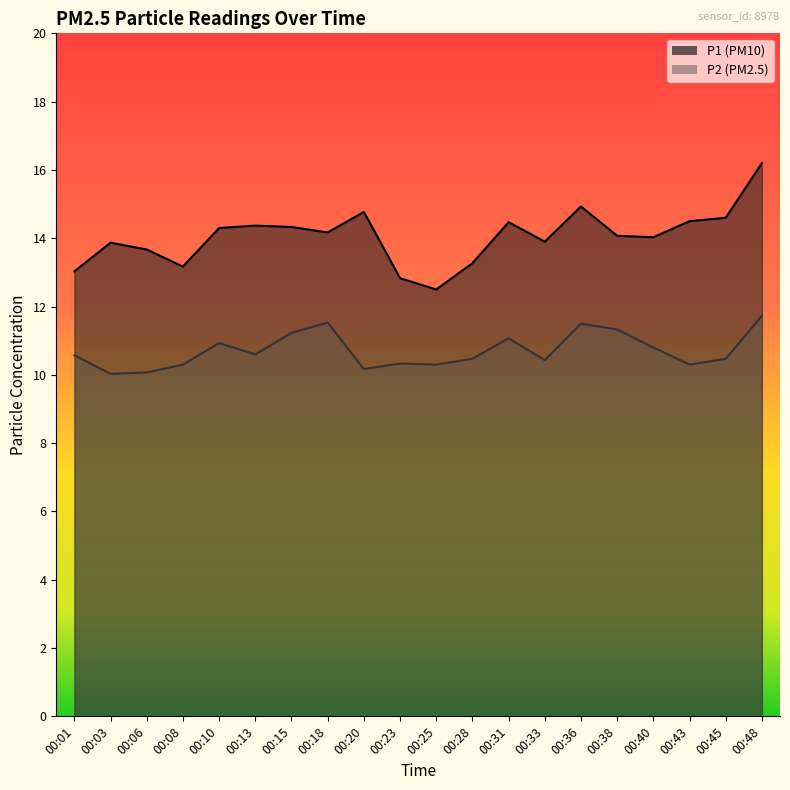

True or false: P2 has more than 1 interior local peaks.

True